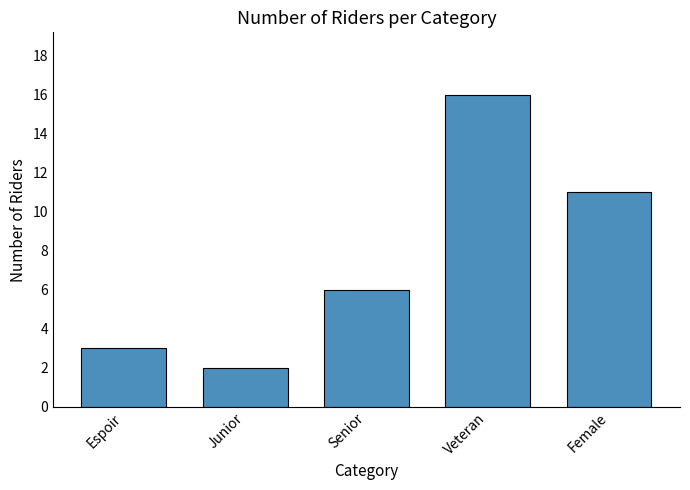

Does the chart contain any negative values?

No